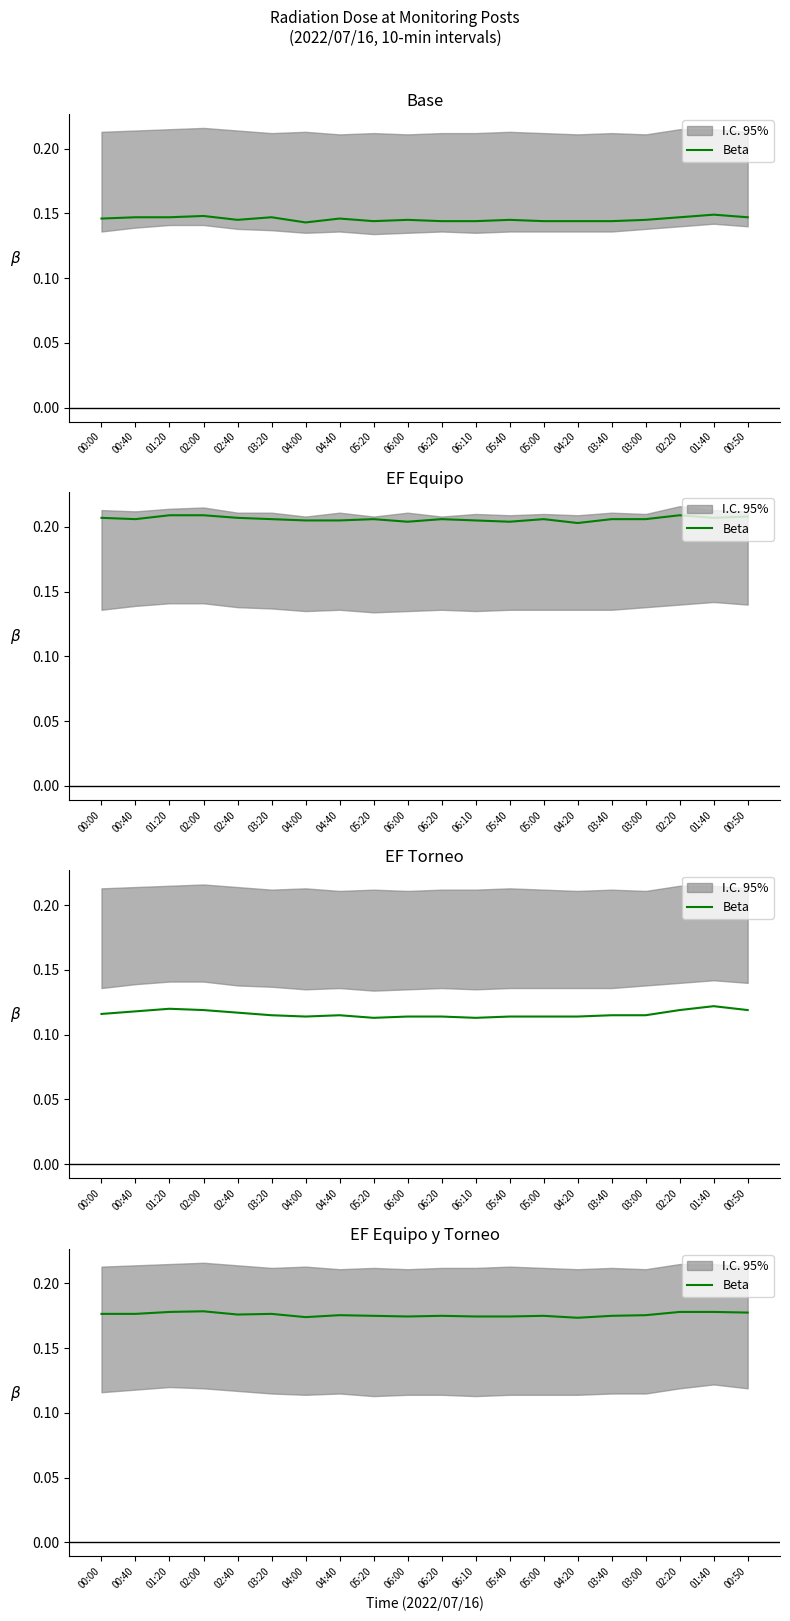

Reading right to left, extract all data points from this chart.

00:50=0.2	01:40=0.2	02:20=0.2	03:00=0.2	03:40=0.2	04:20=0.2	05:00=0.2	05:40=0.2	06:10=0.2	06:20=0.2	06:00=0.2	05:20=0.2	04:40=0.2	04:00=0.2	03:20=0.2	02:40=0.2	02:00=0.2	01:20=0.2	00:40=0.2	00:00=0.2